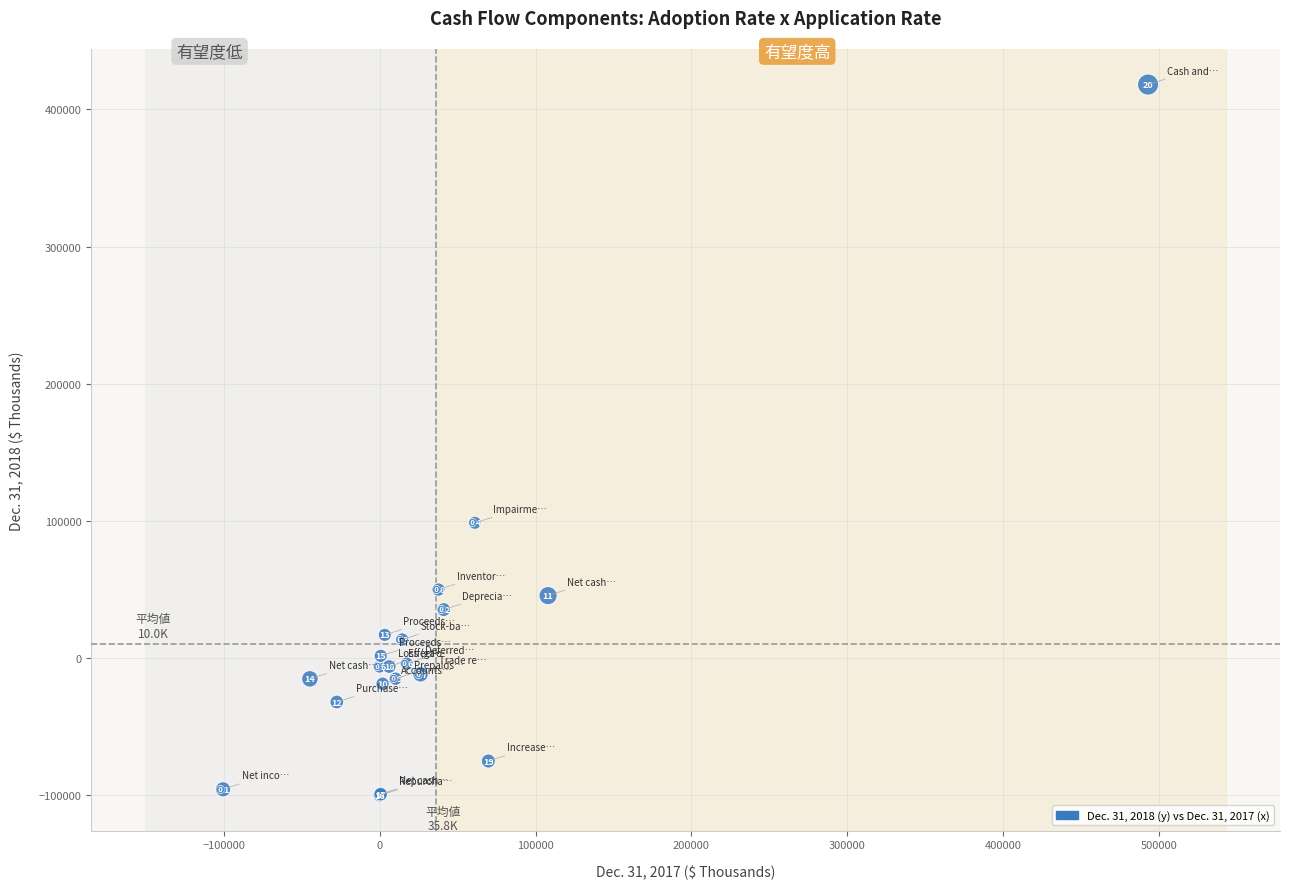

What Y value in the scatter plot is closest to 159050?

98602